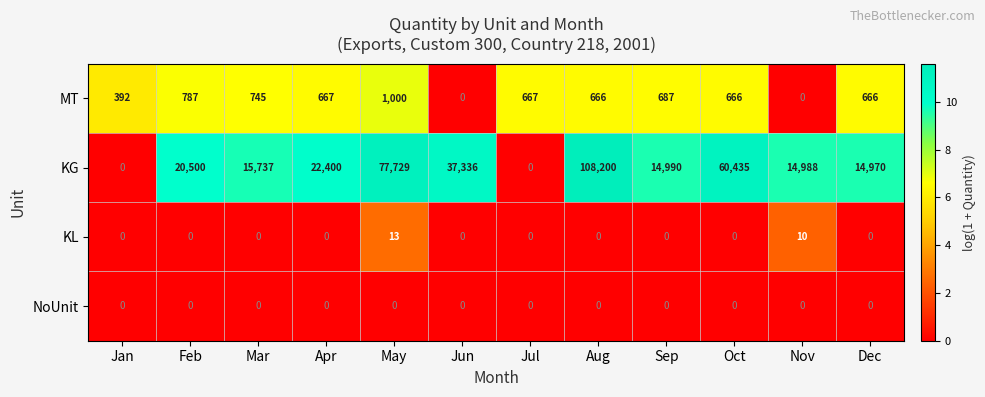

What is the difference between the highest and lowest values at Nov?

14988